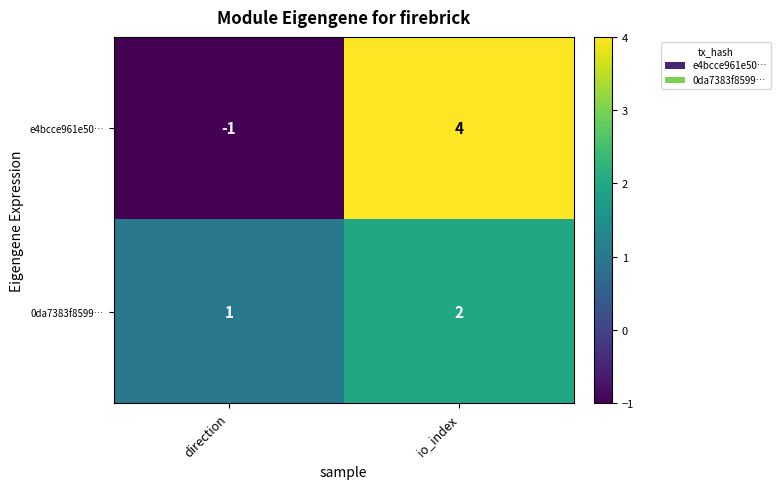

How many categories are shown in the chart?

2